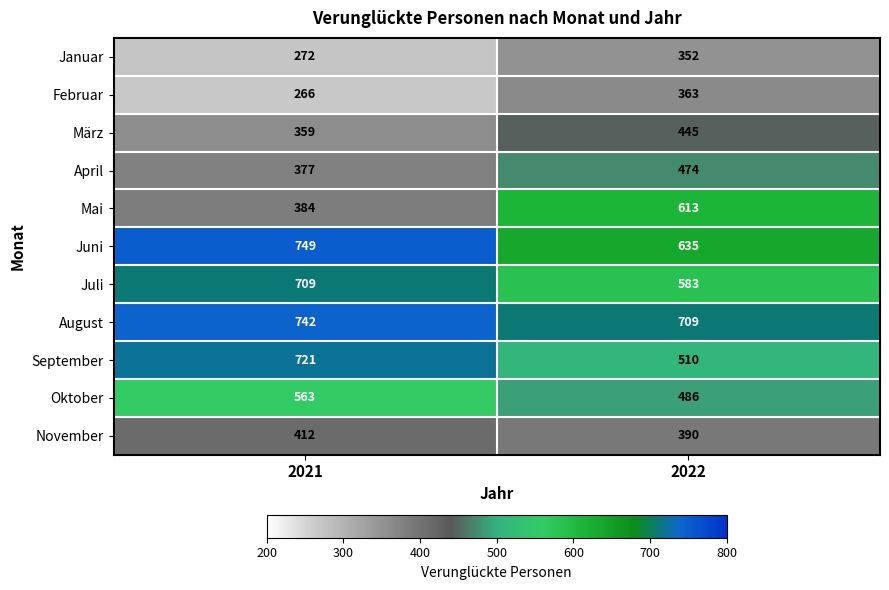

Rank the series by their maximum value, from highest to lowest.

Juni, August, September, Juli, Mai, Oktober, April, März, November, Februar, Januar